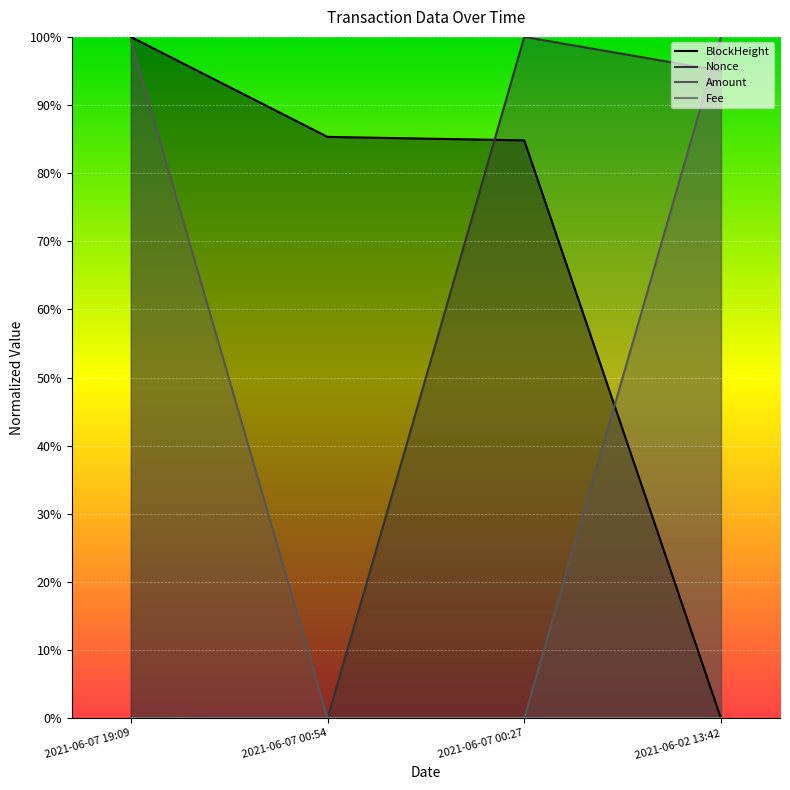

At which category is the sum across all series the highest?

2021-06-07 19:09